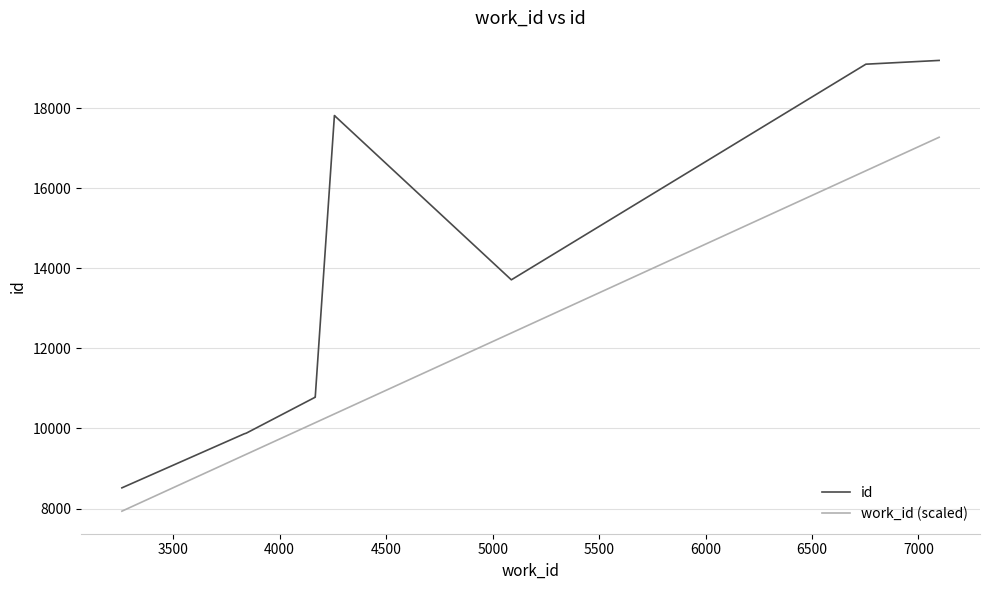

What is the value of the work_id (scaled) point at the 9th from the left?

16439.8